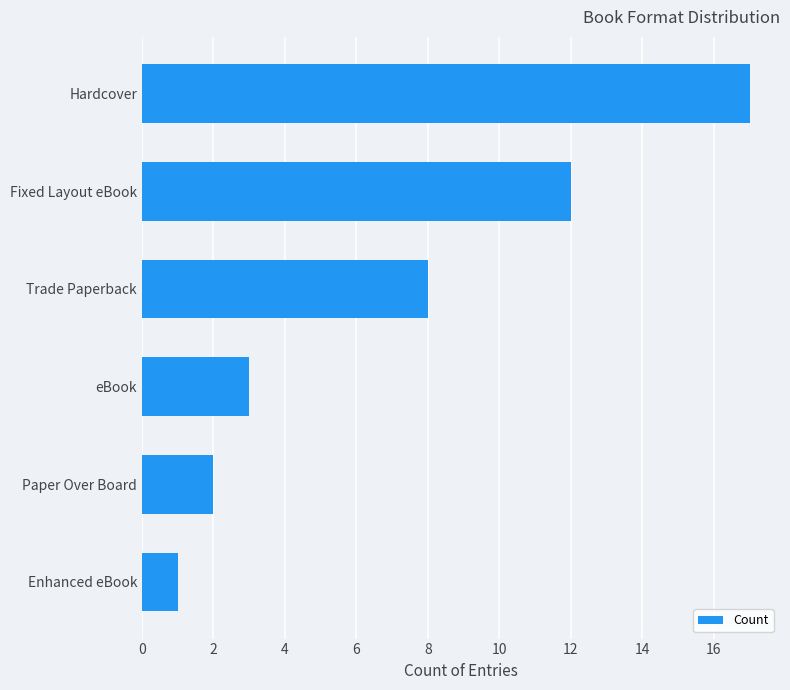

What is the difference between the maximum and minimum values?

16